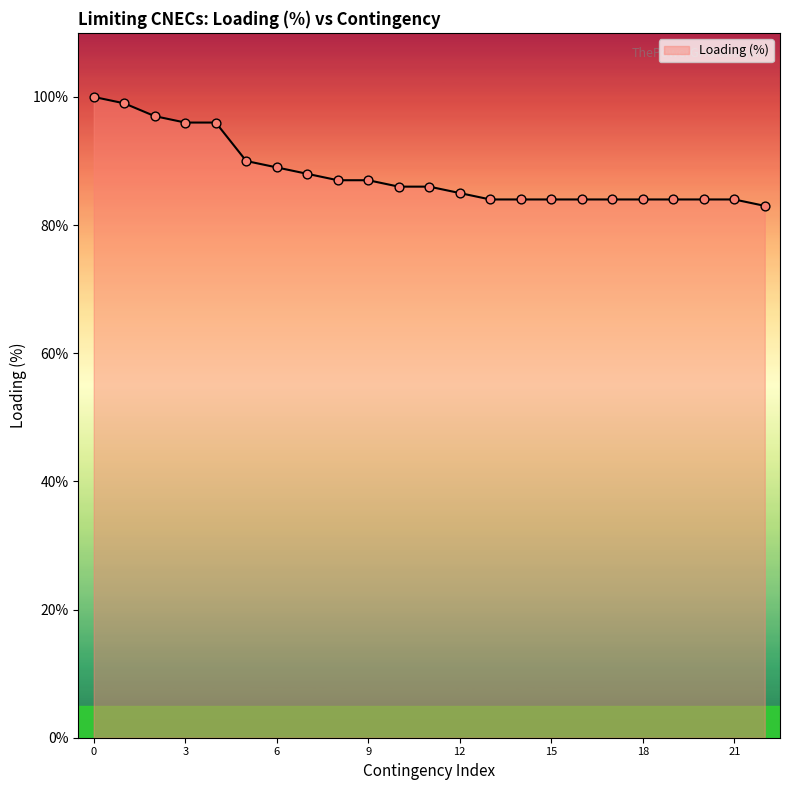

What is the difference between the maximum and minimum values?

17